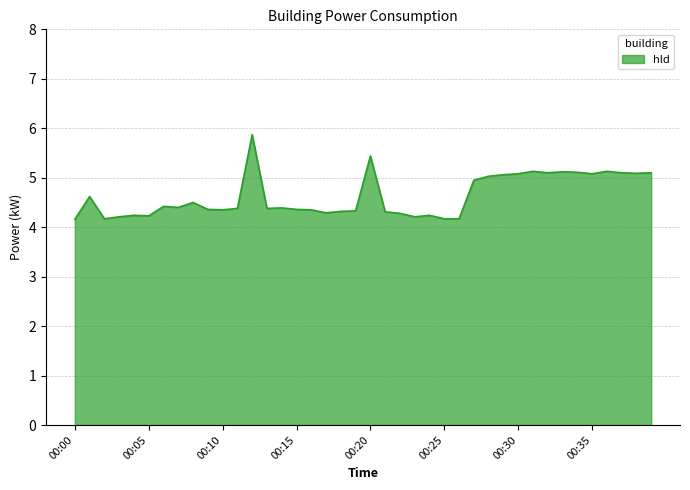

What is the difference between the maximum and minimum values?

1.7